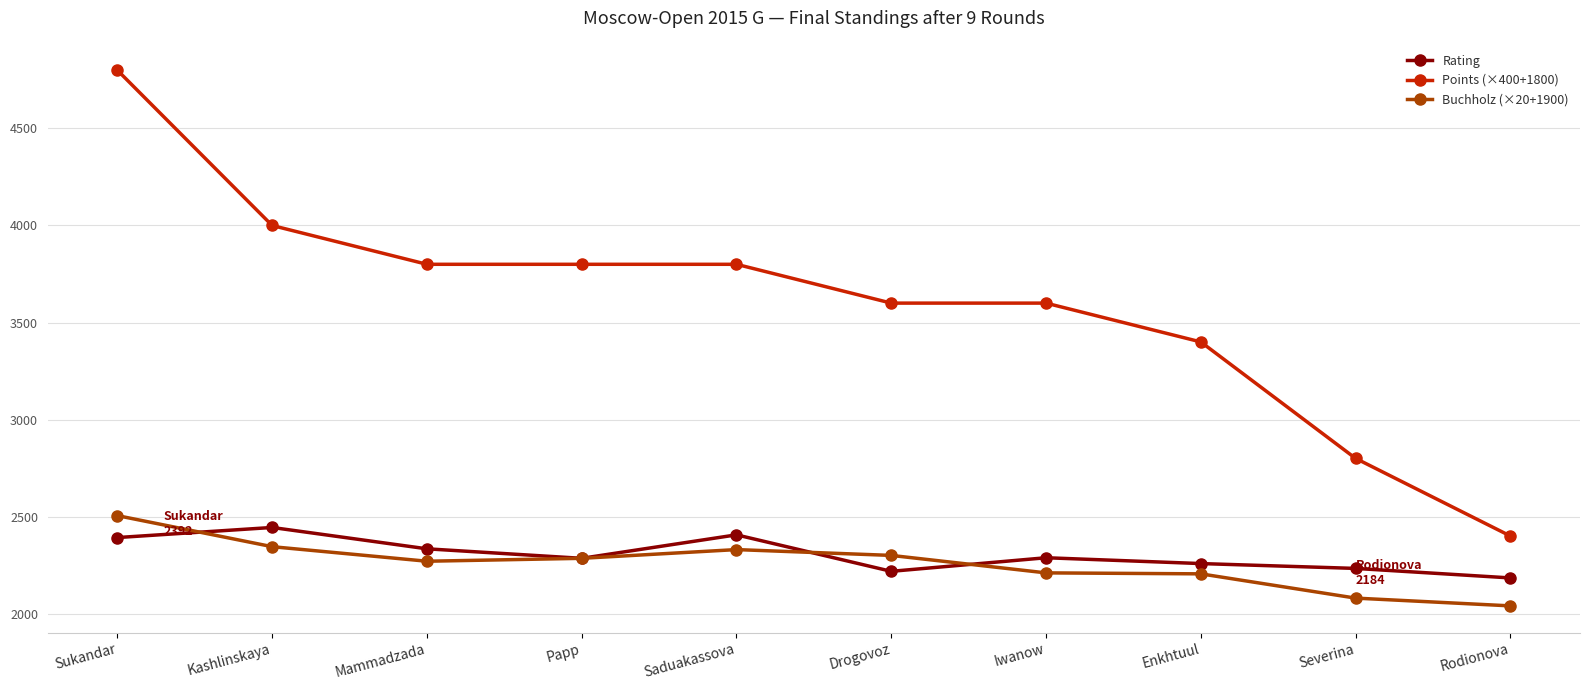

How many lines are shown in the chart?

3